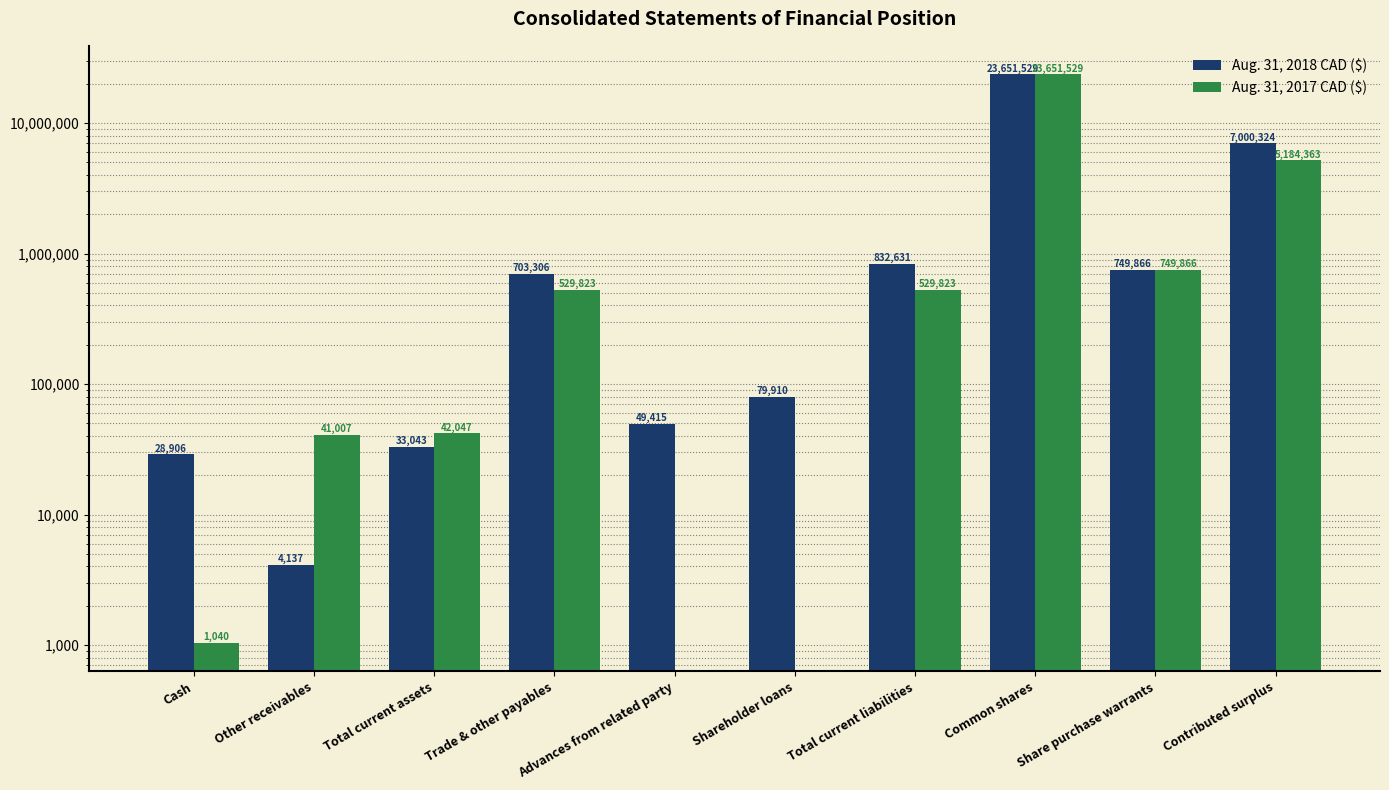

Where is Aug. 31, 2017 CAD ($) nearest to the value 11825764?

Contributed surplus